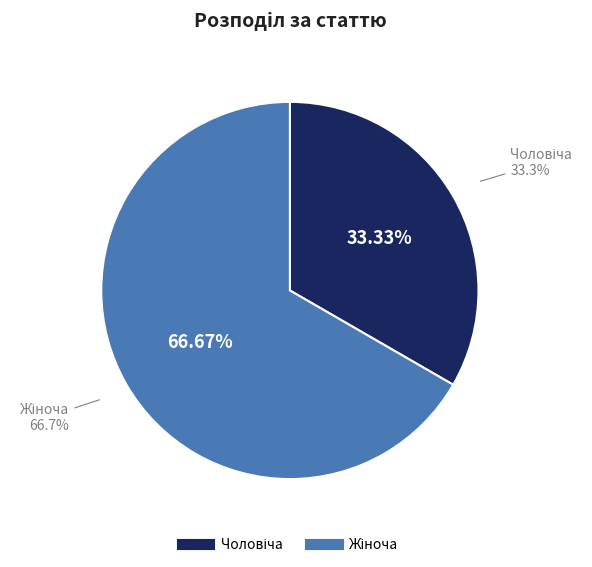

How many slices are in this pie chart?

2